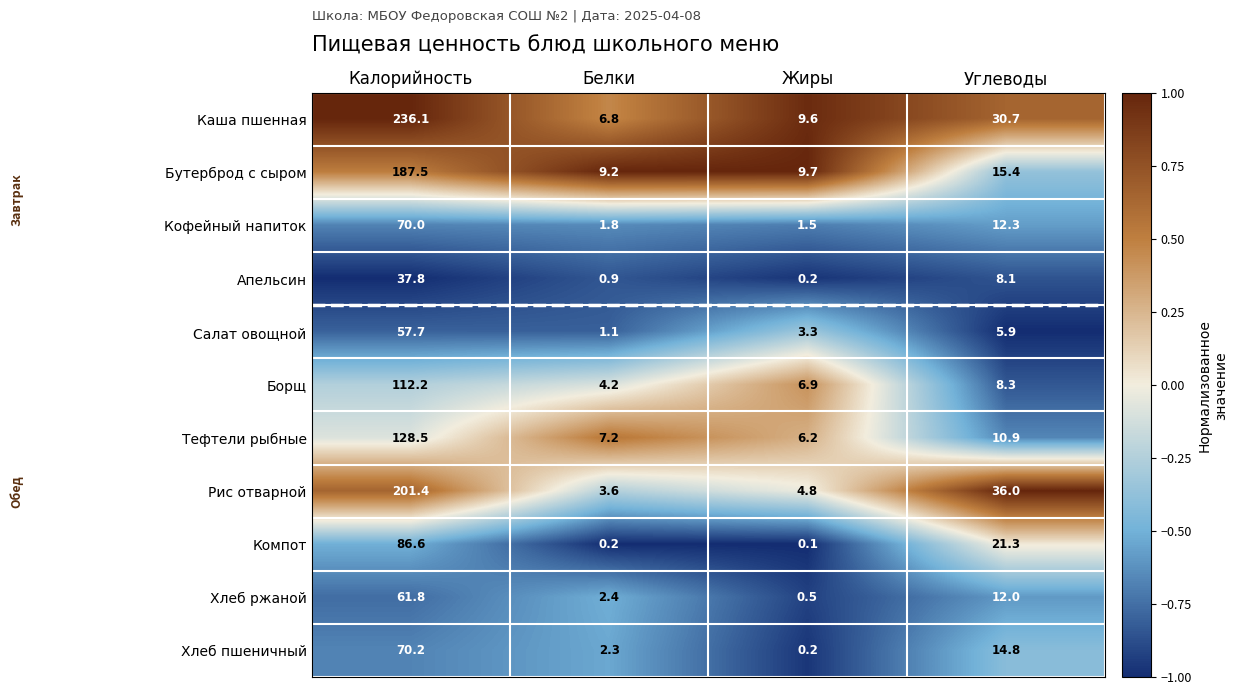

True or false: Бутерброд с сыром has a value of 9.7 at Жиры.

True